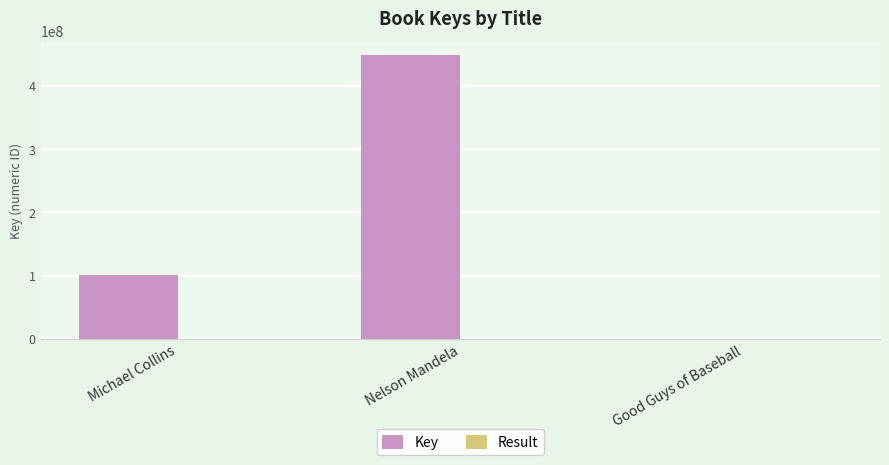

What is the total value across all series at Michael Collins?

101050443